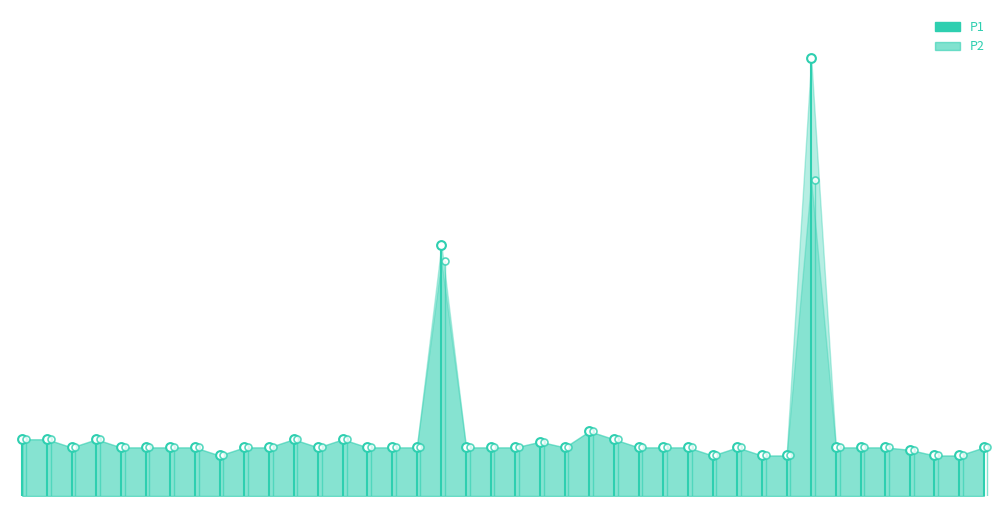

Which series has the largest Y range (max minus min)?

P1